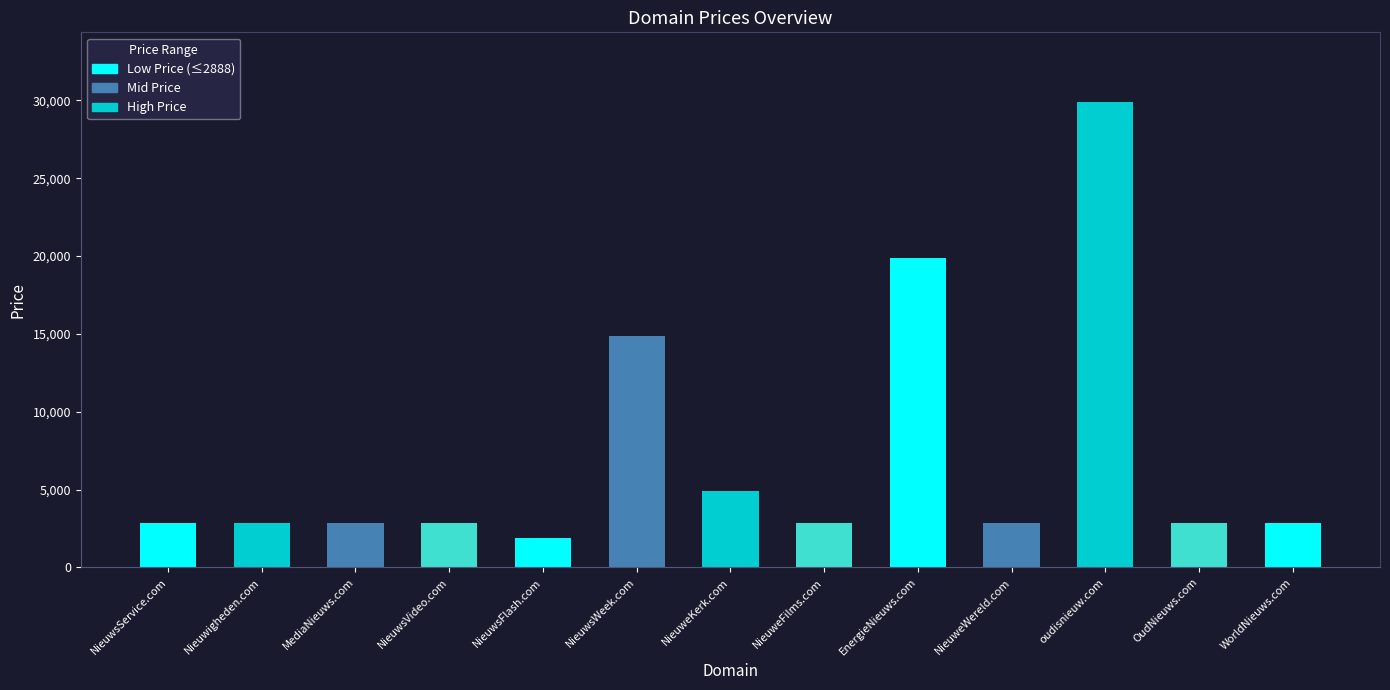

At which category does the chart reach its peak across all series?

oudisnieuw.com